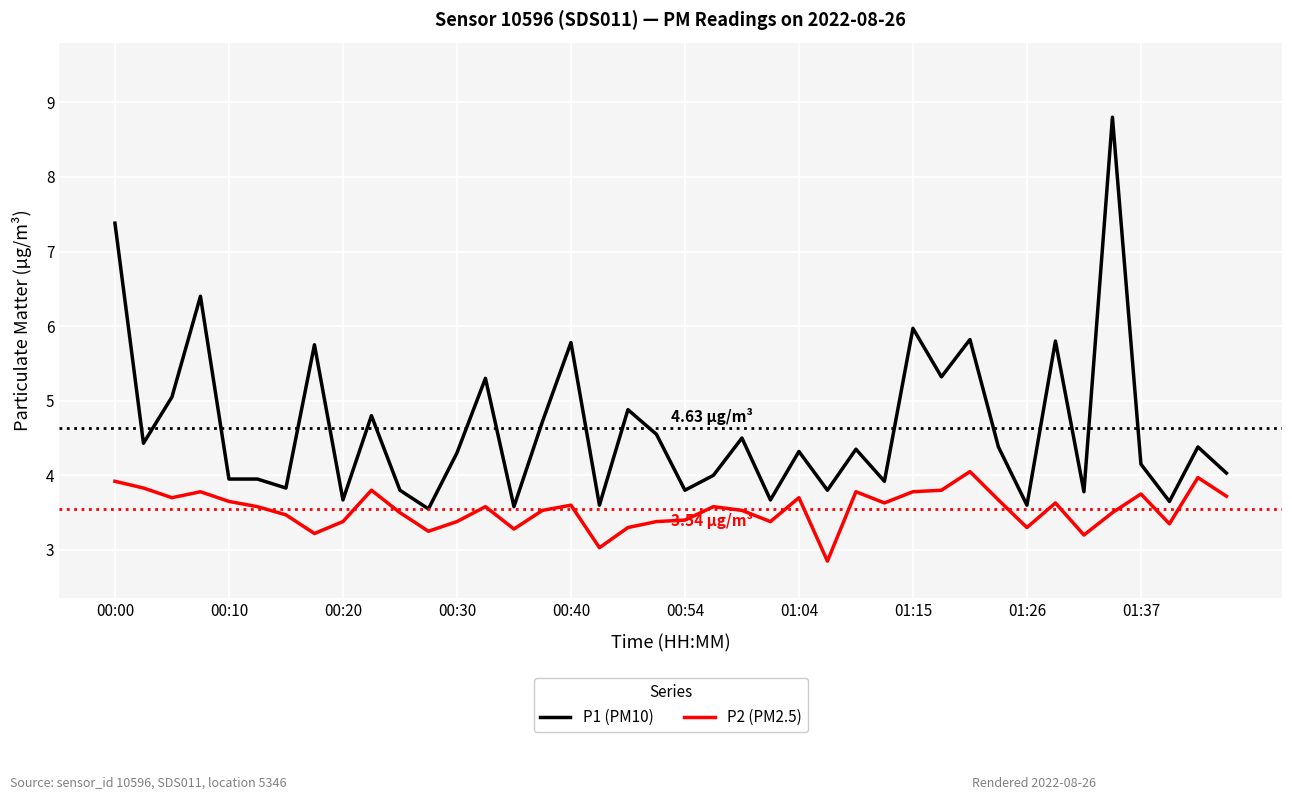

Which series has the largest range (max minus min)?

P1 (PM10)